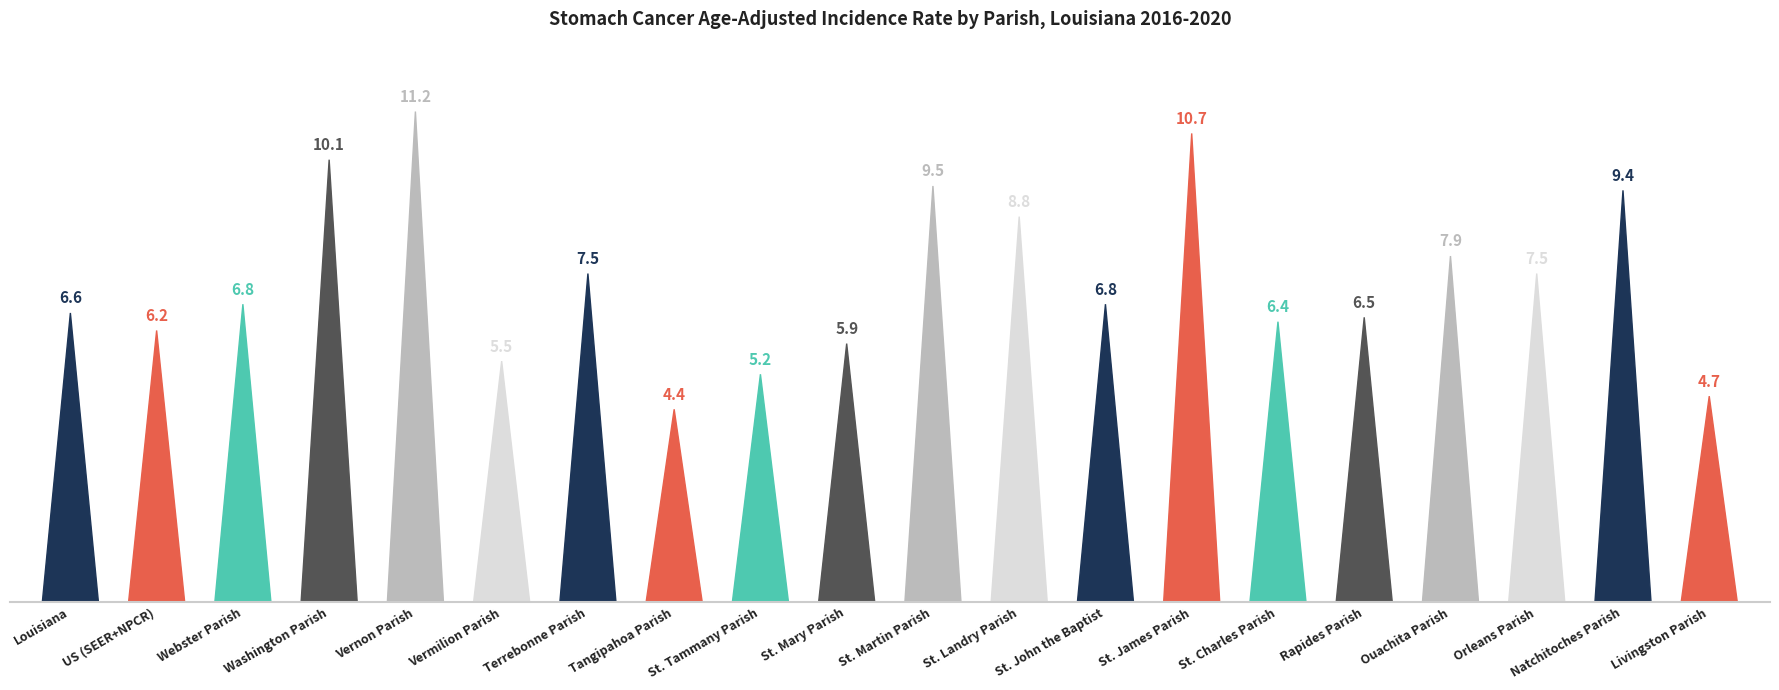

List the labels in order of value, smallest first.

Tangipahoa Parish, Livingston Parish, St. Tammany Parish, Vermilion Parish, St. Mary Parish, US (SEER+NPCR), St. Charles Parish, Rapides Parish, Louisiana, Webster Parish, St. John the Baptist, Terrebonne Parish, Orleans Parish, Ouachita Parish, St. Landry Parish, Natchitoches Parish, St. Martin Parish, Washington Parish, St. James Parish, Vernon Parish